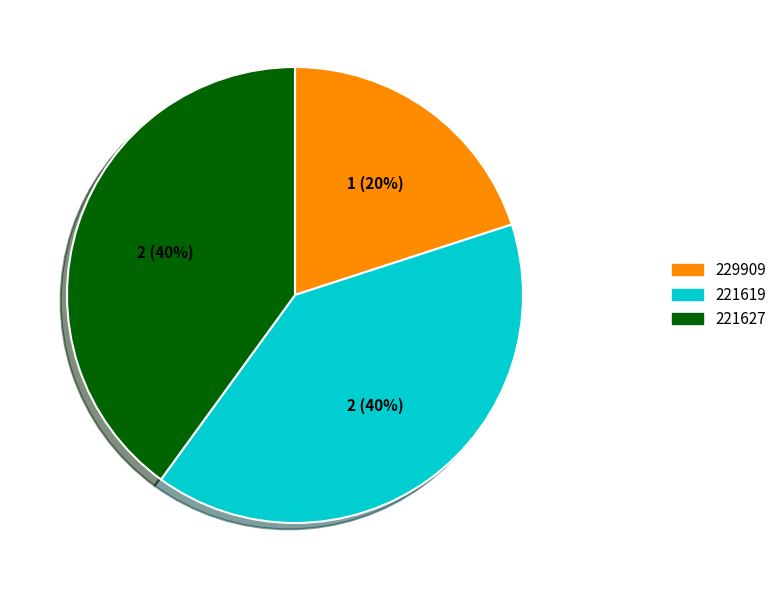

Is the sum of 221627 and 229909 greater than half?

Yes